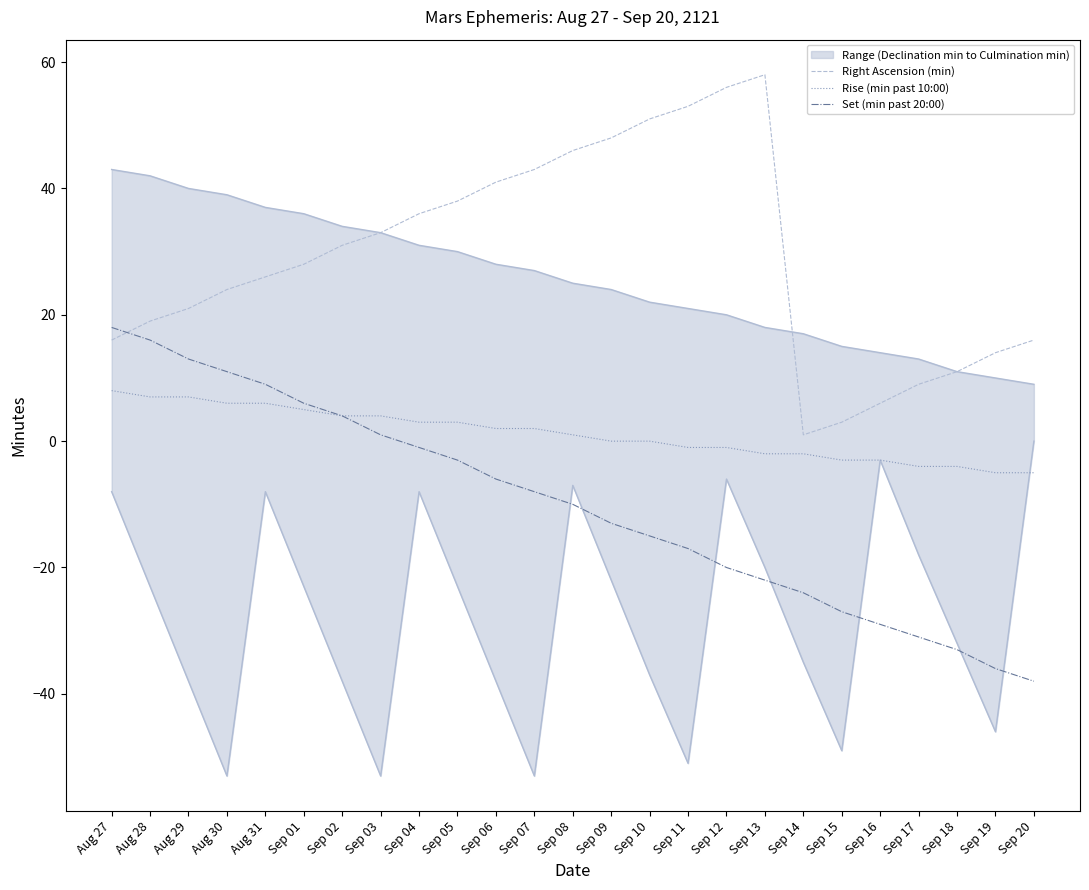

What is the sum of all Right Ascension (min) values?

728